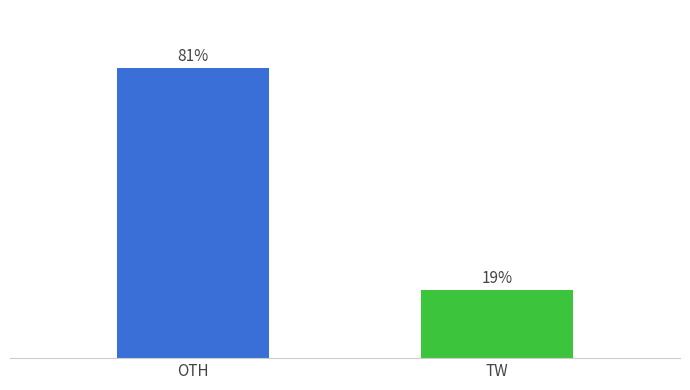

List the labels in order of value, smallest first.

TW, OTH